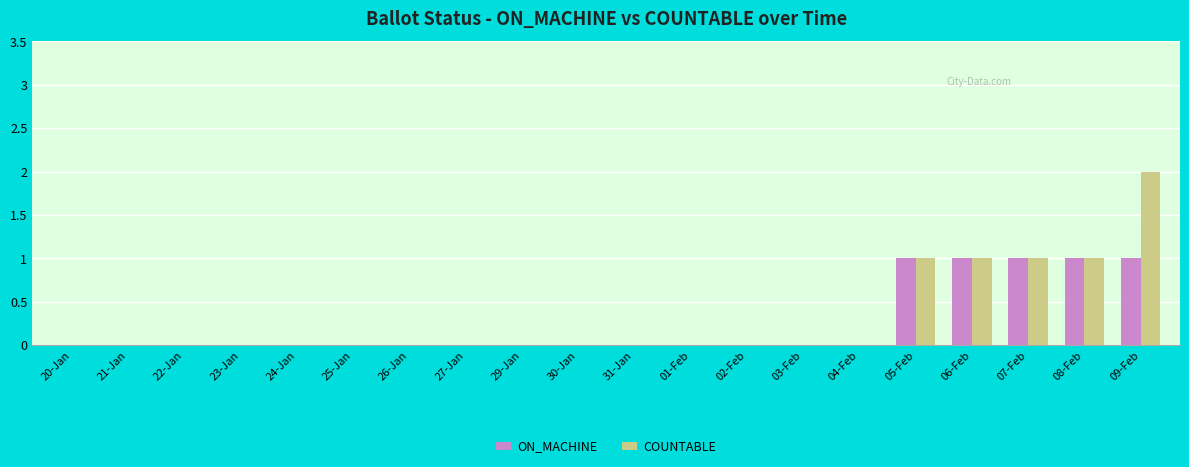

Reading left to right, extract all data points from this chart.

ON_MACHINE: 0	0	0	0	0	0	0	0	0	0	0	0	0	0	0	1	1	1	1	1
COUNTABLE: 0	0	0	0	0	0	0	0	0	0	0	0	0	0	0	1	1	1	1	2